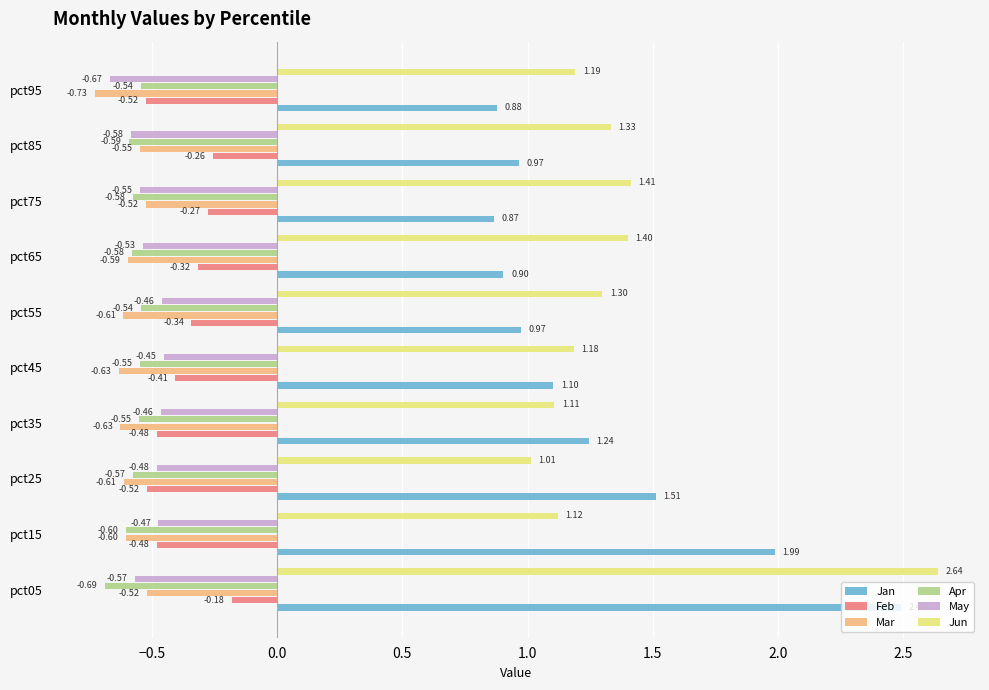

What is the sum of the May values at pct75 and pct45?

-1.0